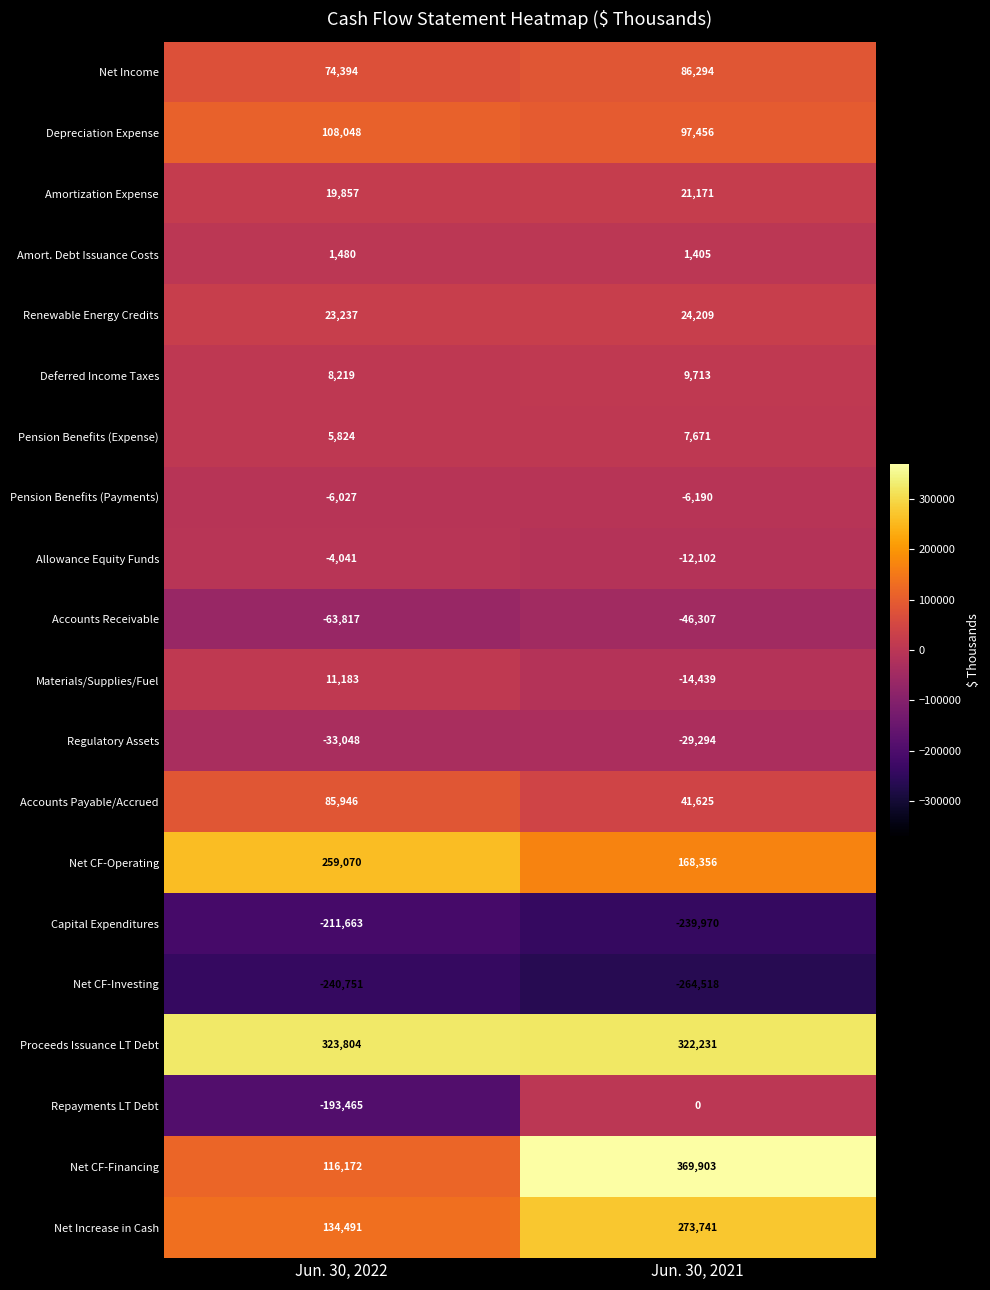

Between Jun. 30, 2022 and Jun. 30, 2021, which series saw the biggest shift?

Net CF-Financing